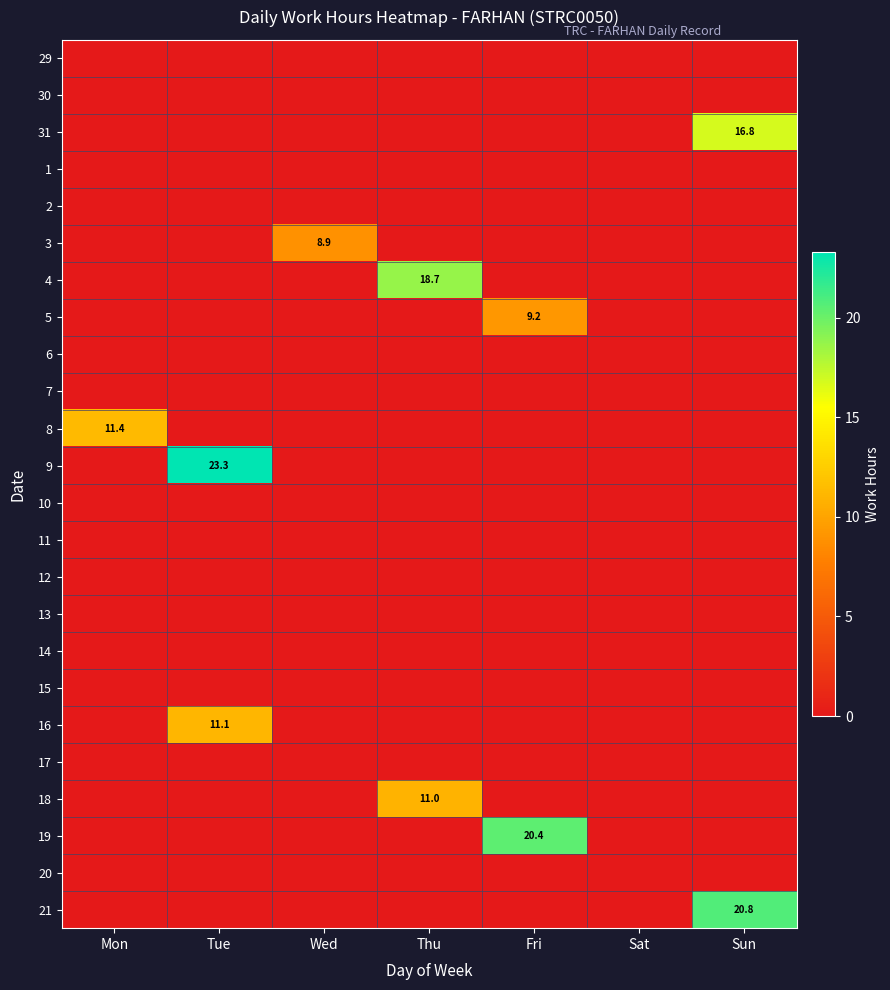

True or false: 31 has a value of -8.0 at Thu.

False